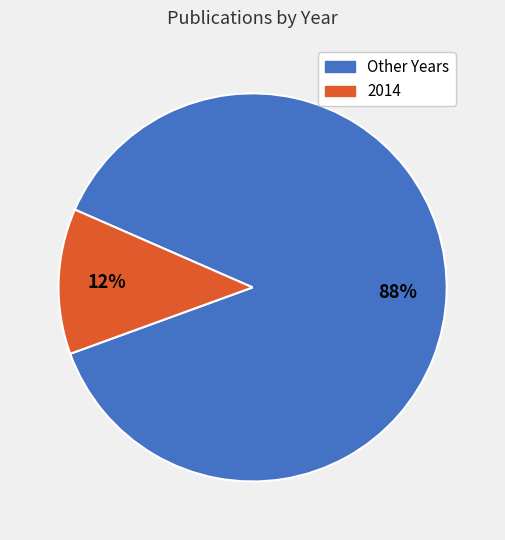

How many segments does this pie chart have?

2